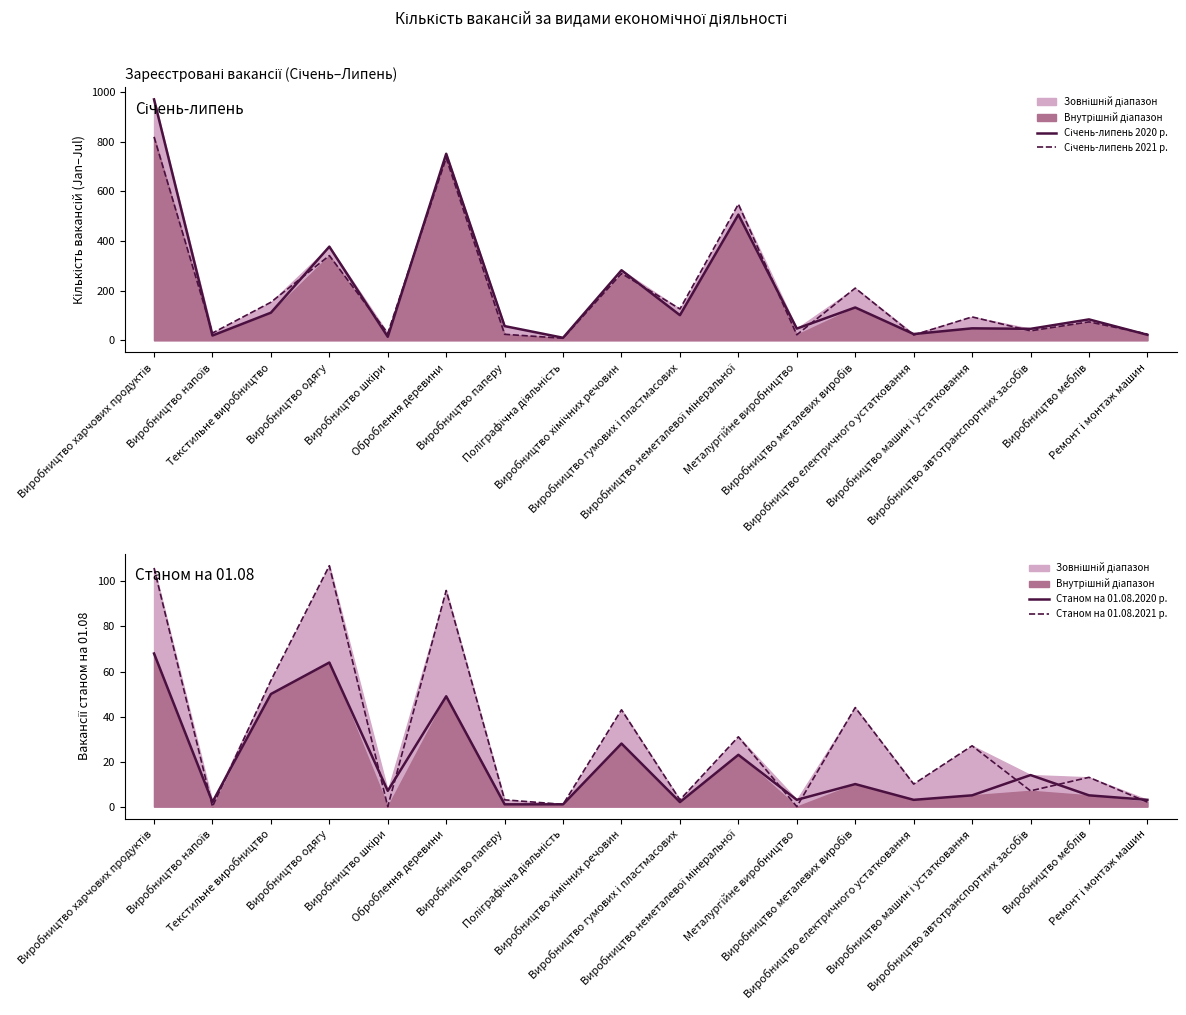

At how many categories does at least one series exceed 762?

1